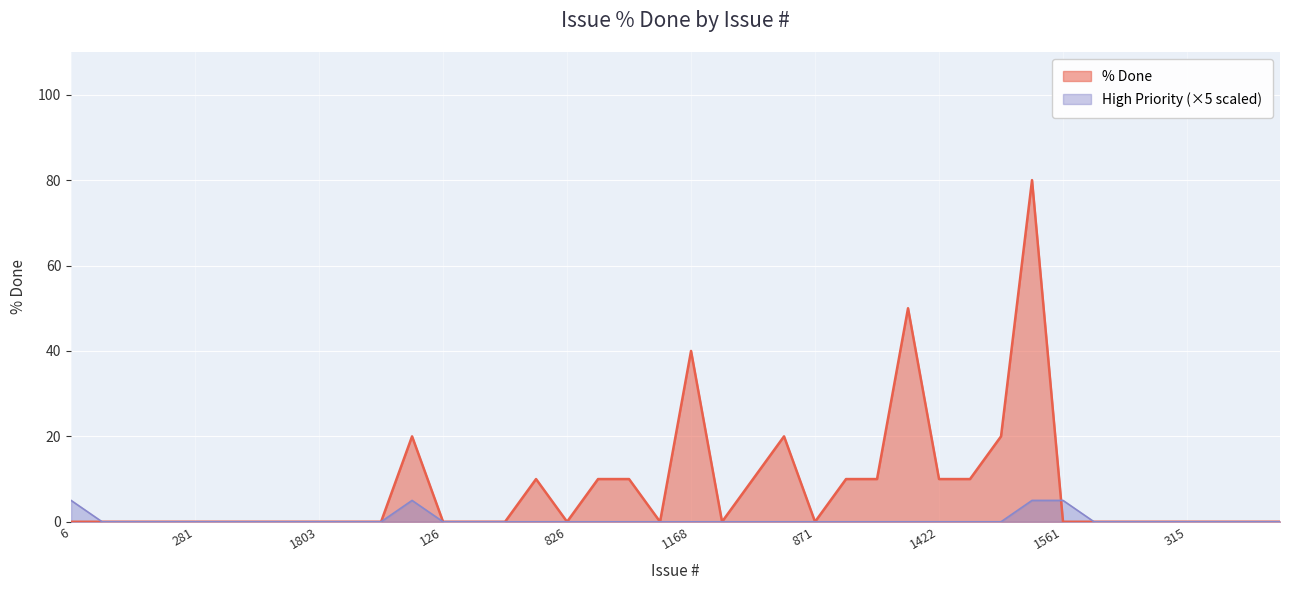

Rank the series by their average value, from lowest to highest.

High Priority (×5 scaled), % Done